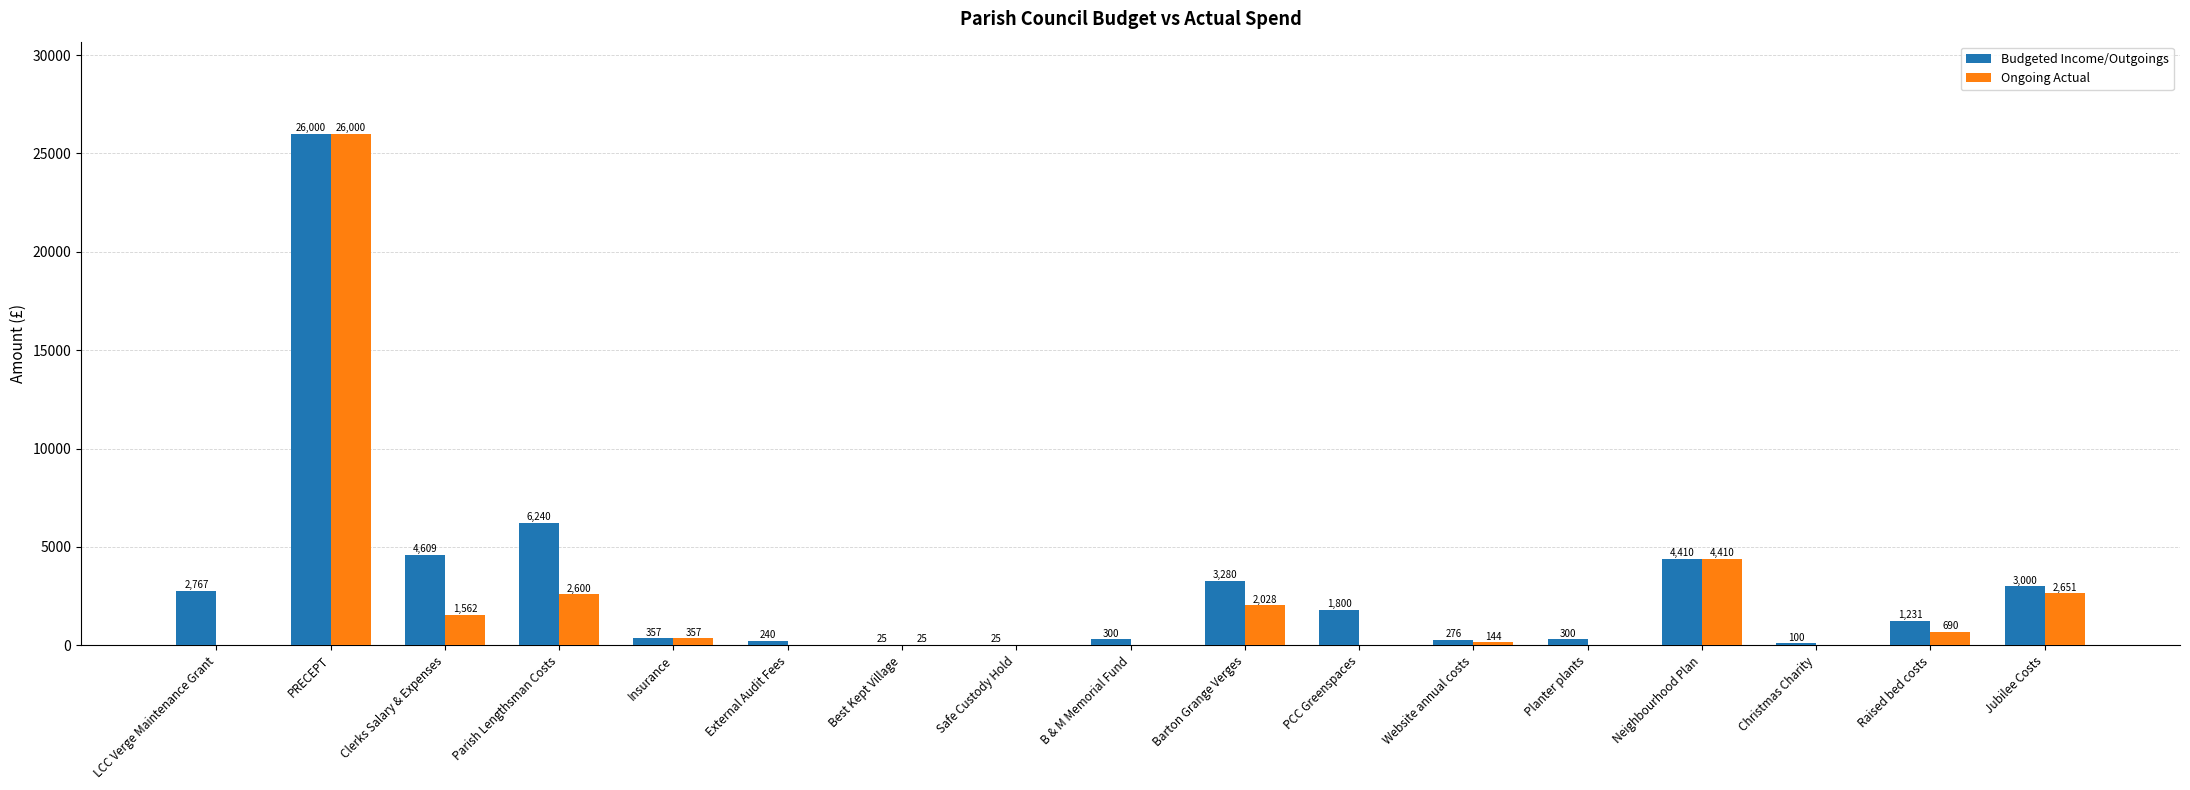

Is it true that Ongoing Actual equals 689.6 at Raised bed costs?

True